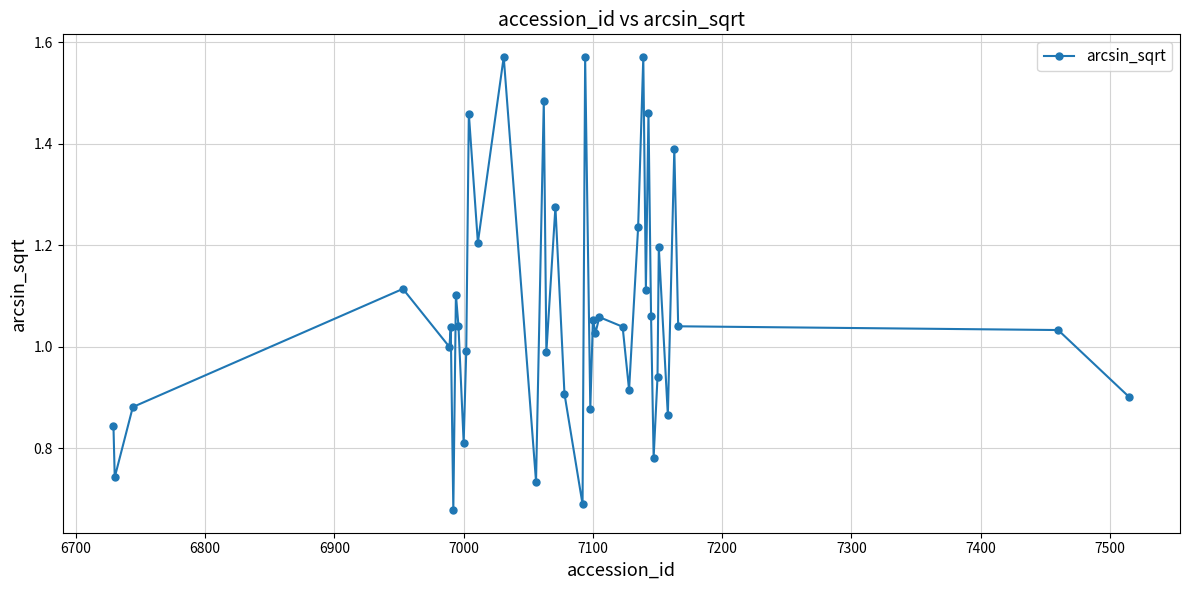

True or false: there are more than 1 points higher than both neighbors.

True